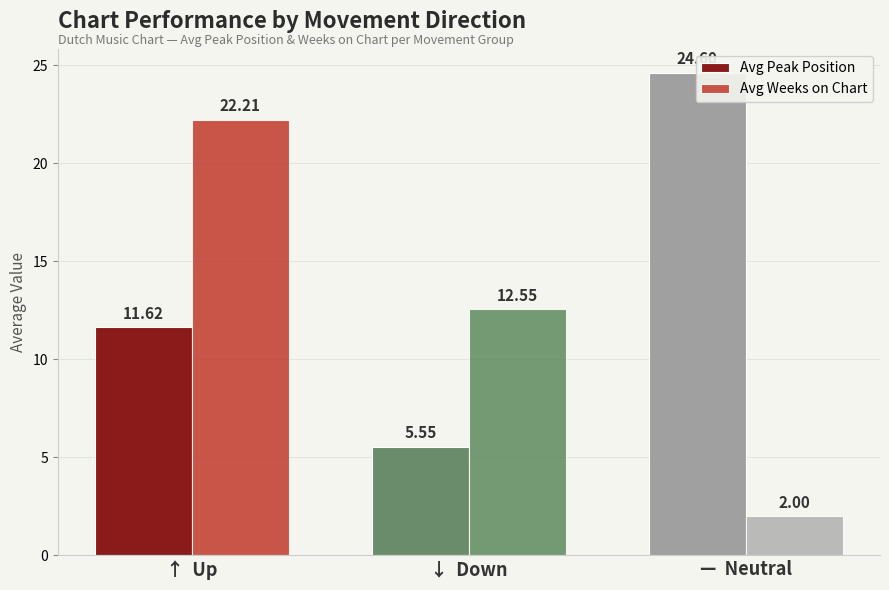

What is the value of the Avg Weeks on Chart bar at the 1st from the left?

22.2